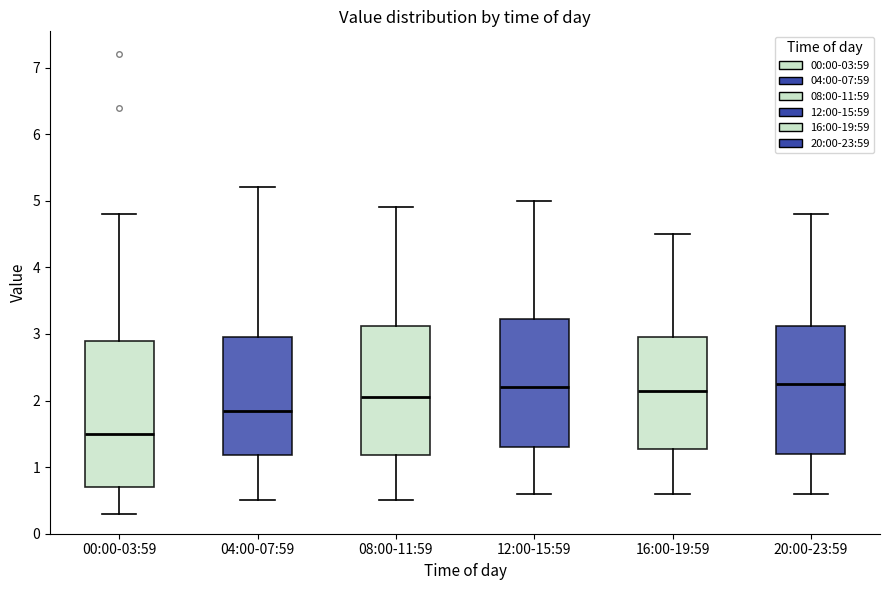

Where does the median line of the box for 08:00-11:59 sit on the y-axis? The values are not printed on the chart, so give them approximately, as read against the axis.

2.1